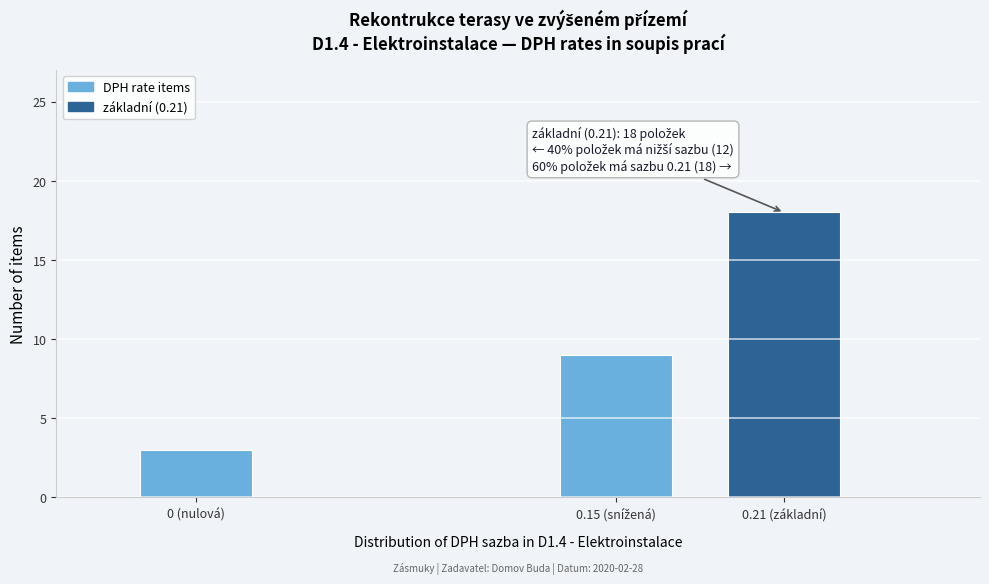

Reading left to right, what are all the values shown in this chart?

3	9	18